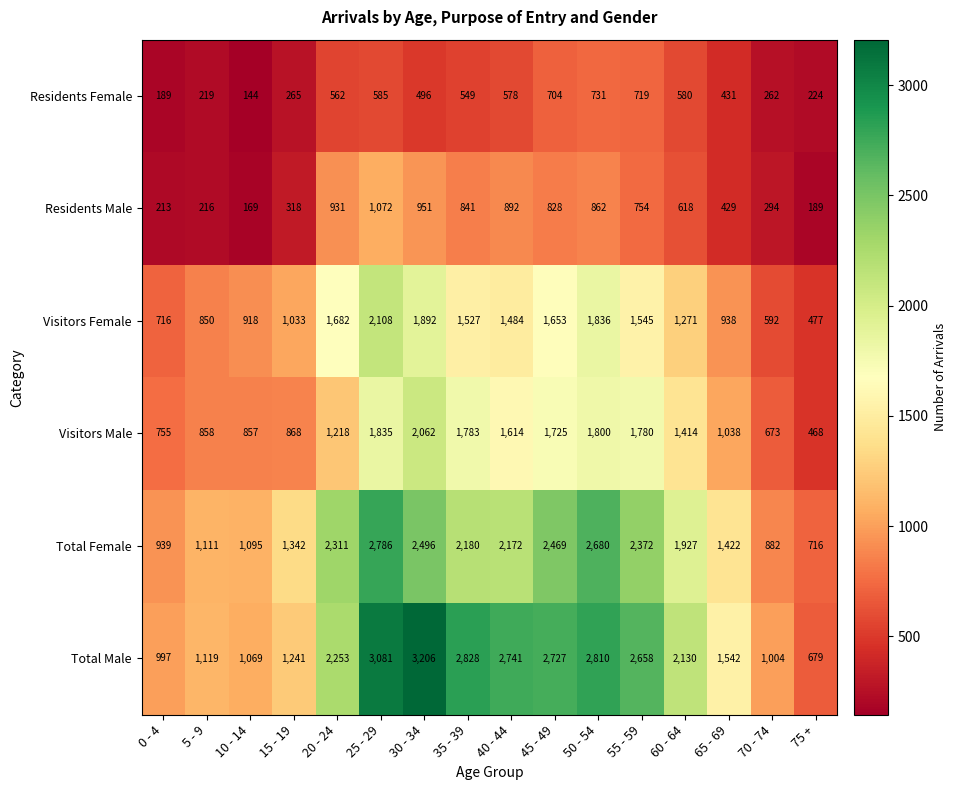

Between 0 - 4 and 70 - 74, which series saw the biggest shift?

Visitors Female